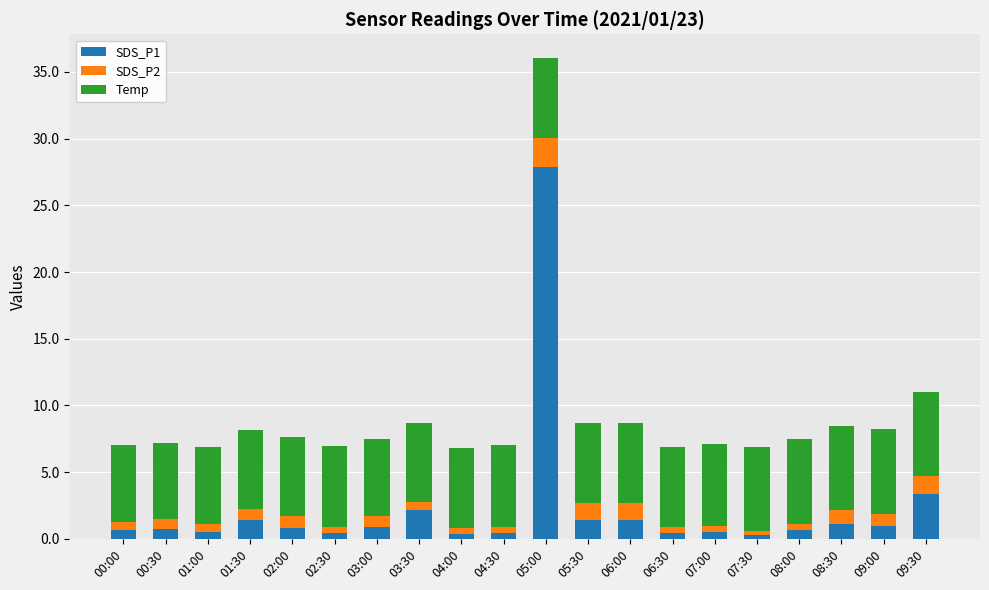

At which category is the sum across all series the highest?

05:00